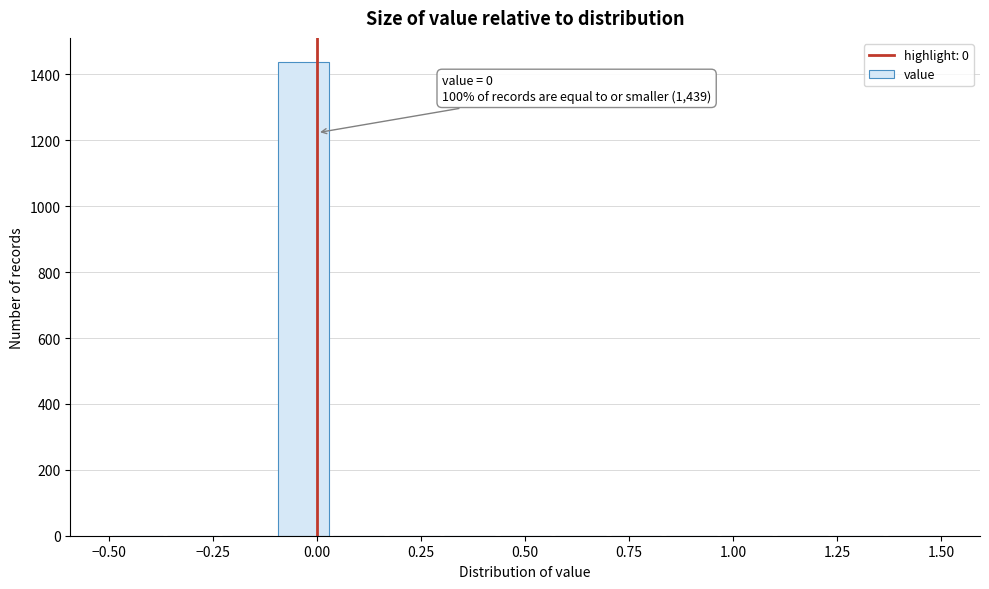

Read against the x-axis, roughly where is the centre of the tallest bar?

-0.05